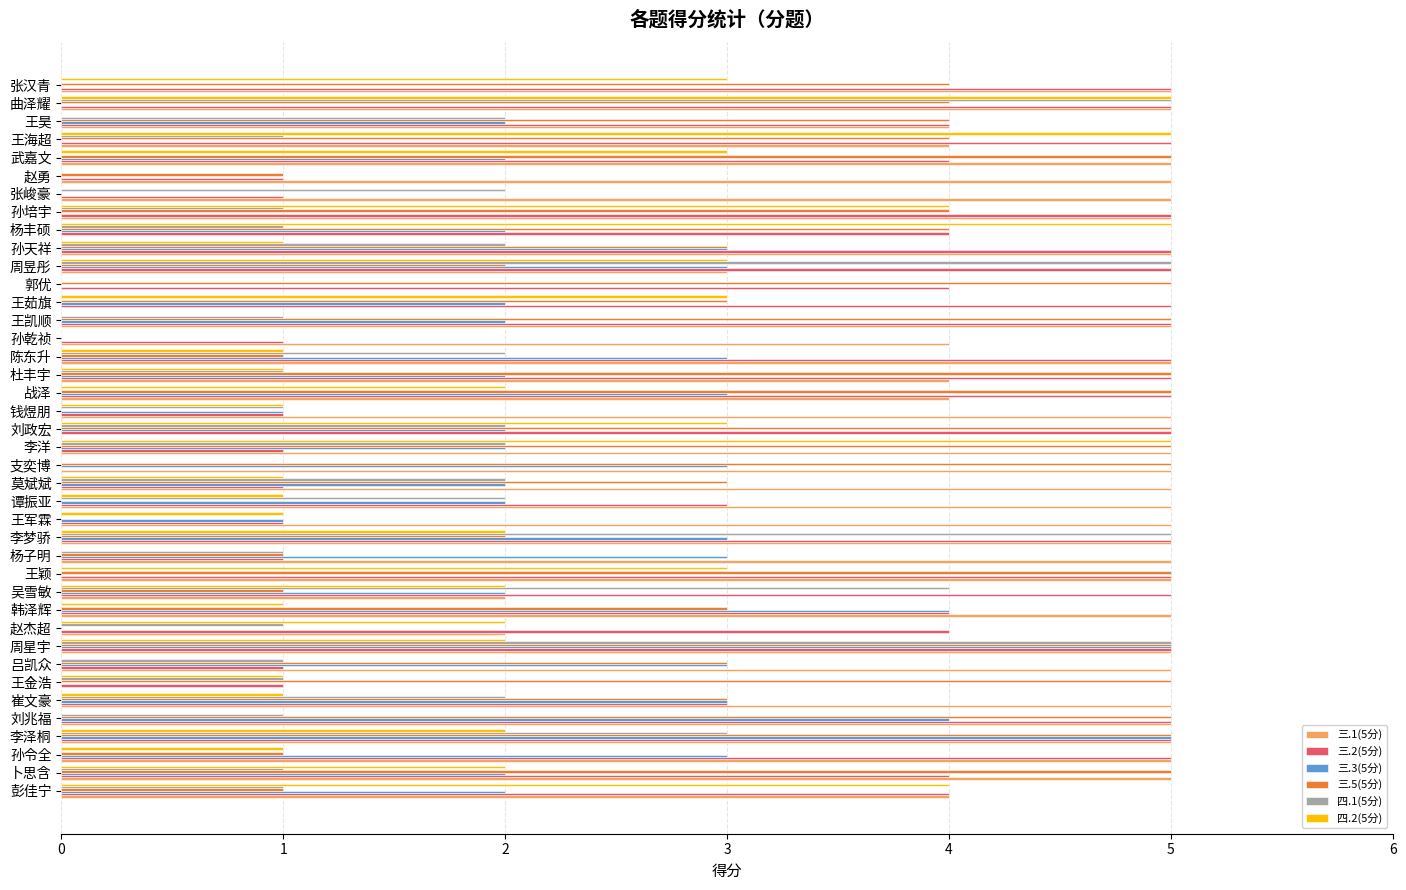

Is it true that 三.3(5分) equals -2 at 曲泽耀?

False